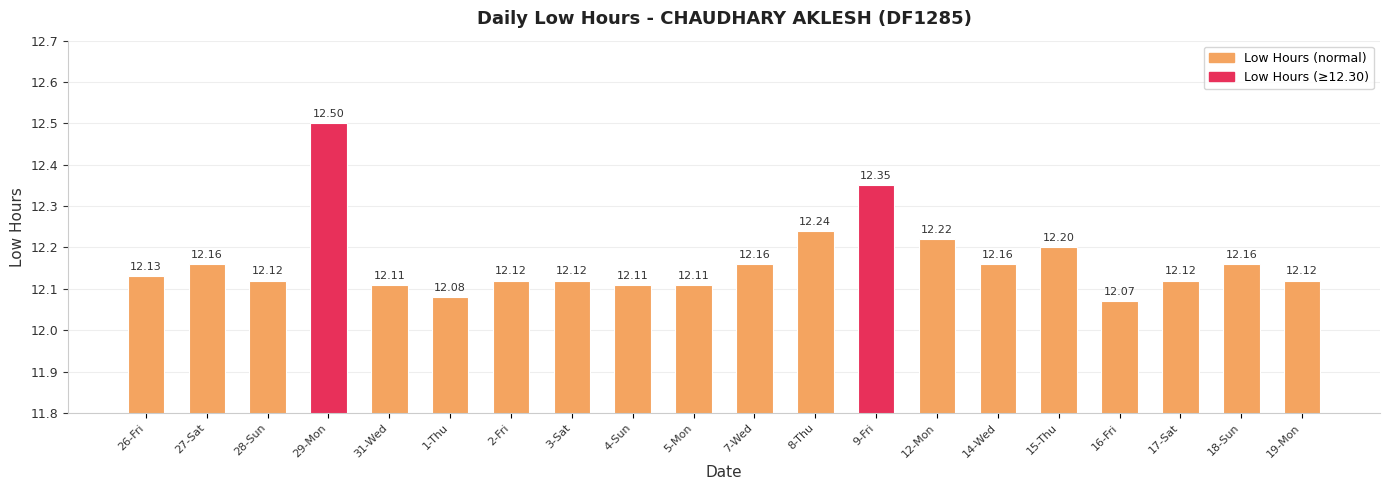

What is the change in value from 7-Wed to 12-Mon?

+0.1